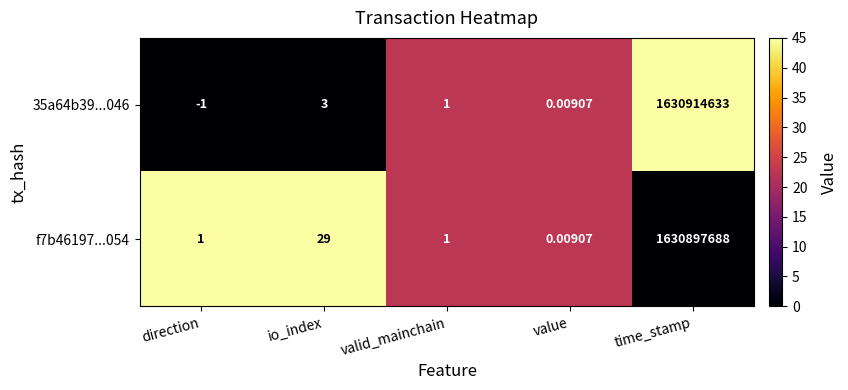

Rank the categories by 35a64b39...046 value from lowest to highest.

direction, value, valid_mainchain, io_index, time_stamp